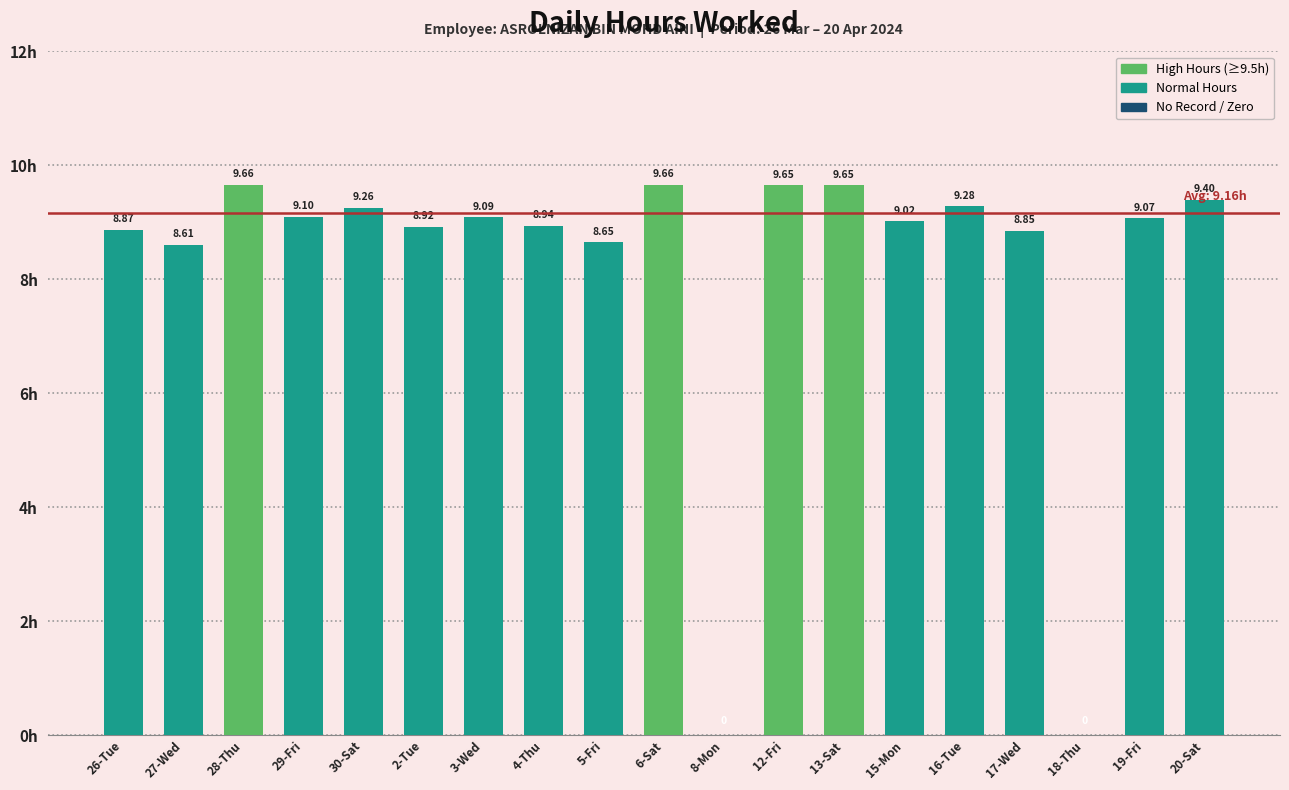

Is it true that the value at 12-Fri is 17.2?

False